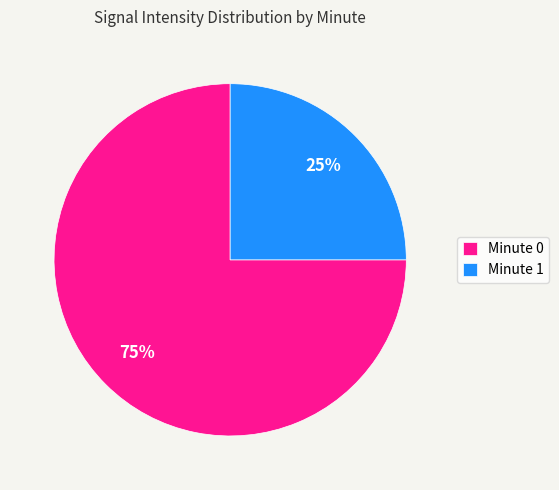

Approximately how many times larger is the value at Minute 1 compared to Minute 0?

0.3